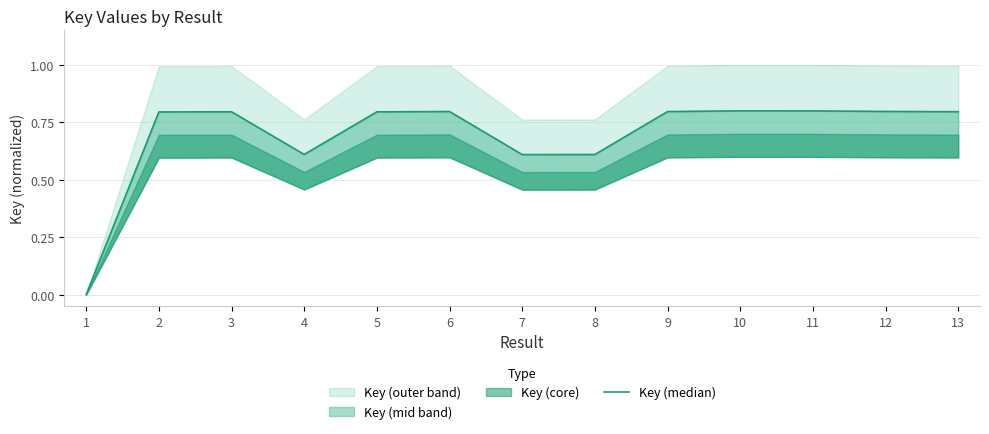

Reading left to right, list all the values displayed in this chart.

0.0	0.8	0.8	0.6	0.8	0.8	0.6	0.6	0.8	0.8	0.8	0.8	0.8